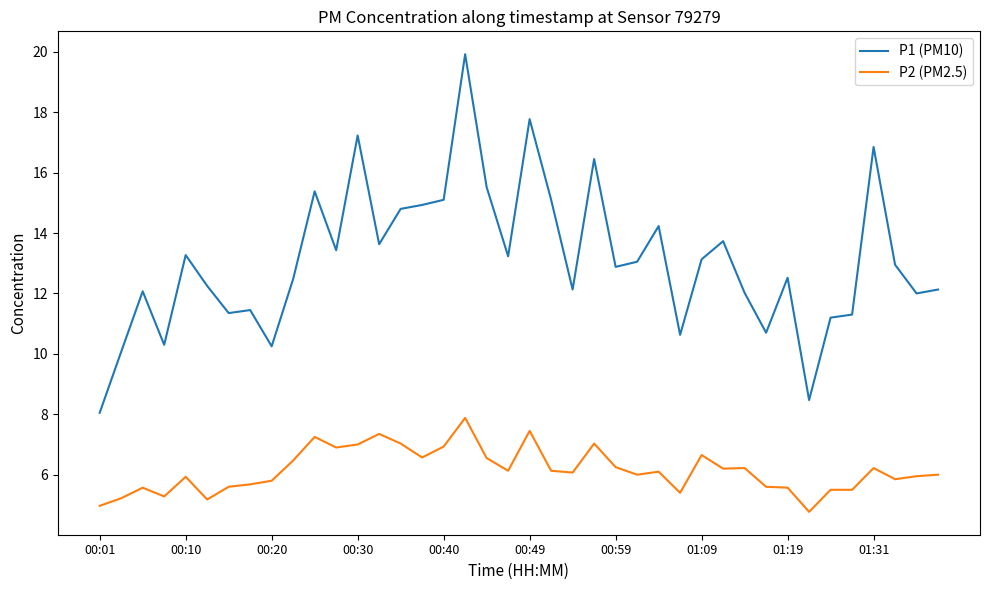

True or false: P2 (PM2.5) and P1 (PM10) cross at least once.

False